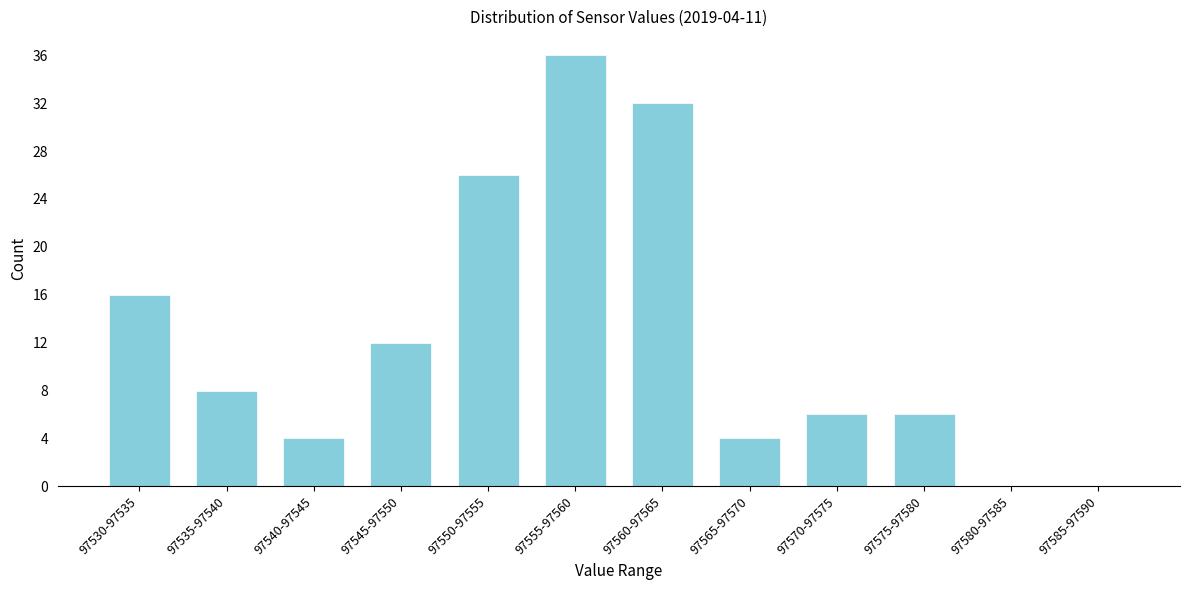

Reading right to left, list all the values displayed in this chart.

97585-97590=0	97580-97585=0	97575-97580=6	97570-97575=6	97565-97570=4	97560-97565=32	97555-97560=36	97550-97555=26	97545-97550=12	97540-97545=4	97535-97540=8	97530-97535=16